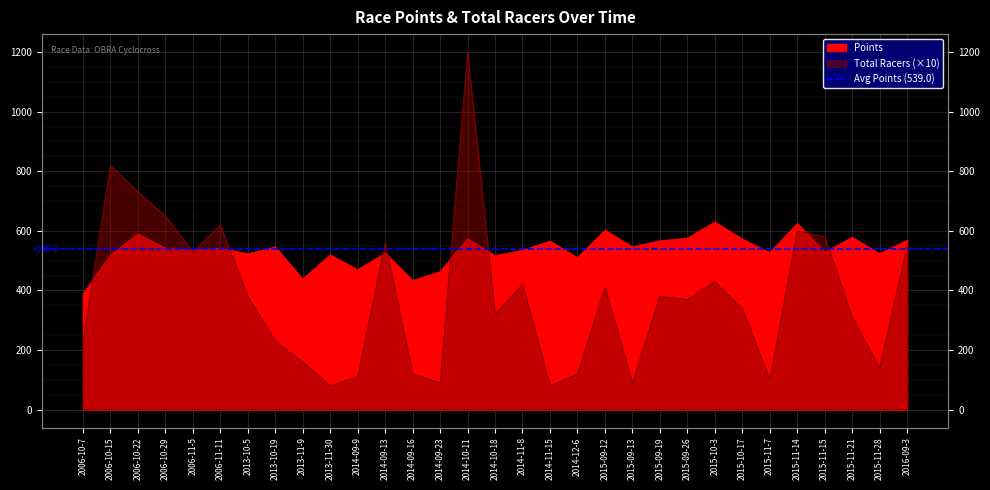

Which series has the widest spread of values?

Total Racers